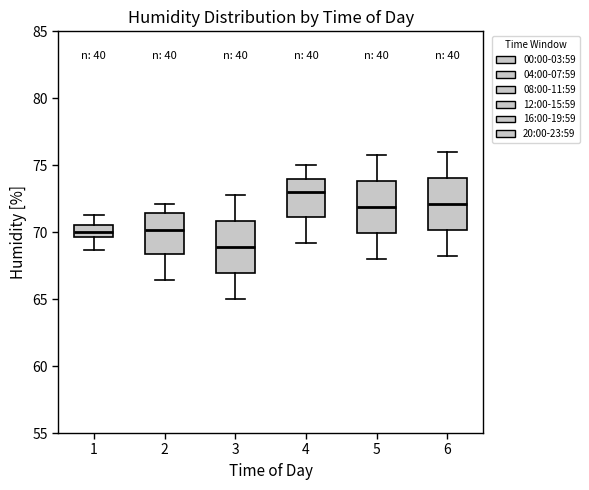

Reading left to right, transcribe this box plot: for each box, give where its median line is, the range the box spans, and where its two whiskers end, as read against the y-axis. The values are not printed on the chart, so give them approximately, as read against the axis.

1: median 70.0, box 69.5 to 70.5, whiskers 68.5 to 71.5
2: median 70.0, box 68.5 to 71.5, whiskers 66.5 to 72.0
3: median 69.0, box 67.0 to 71.0, whiskers 65.0 to 73.0
4: median 73.0, box 71.0 to 74.0, whiskers 69.0 to 75.0
5: median 72.0, box 70.0 to 74.0, whiskers 68.0 to 76.0
6: median 72.0, box 70.0 to 74.0, whiskers 68.0 to 76.0